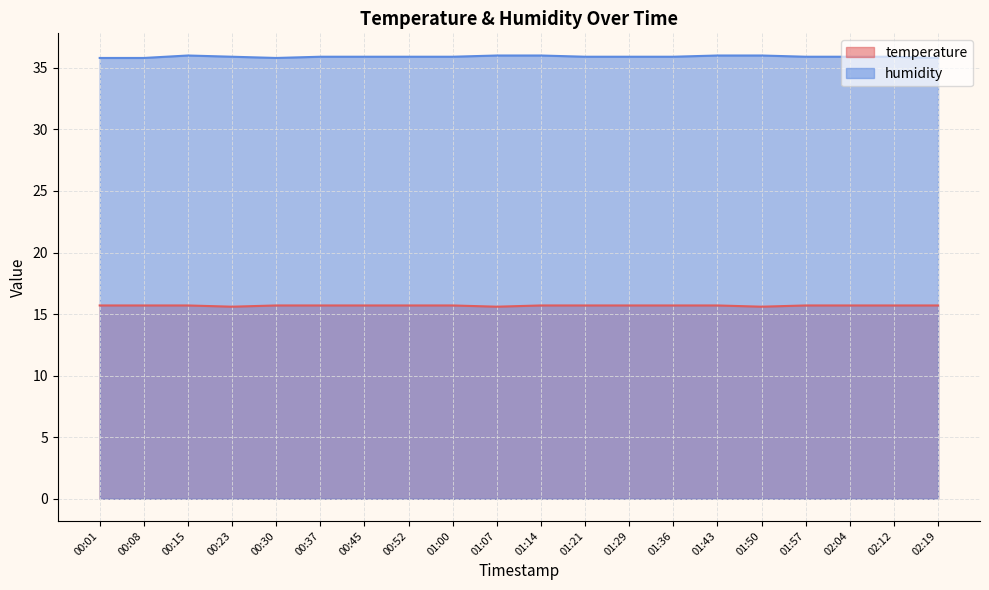

True or false: temperature and humidity cross at least once.

False